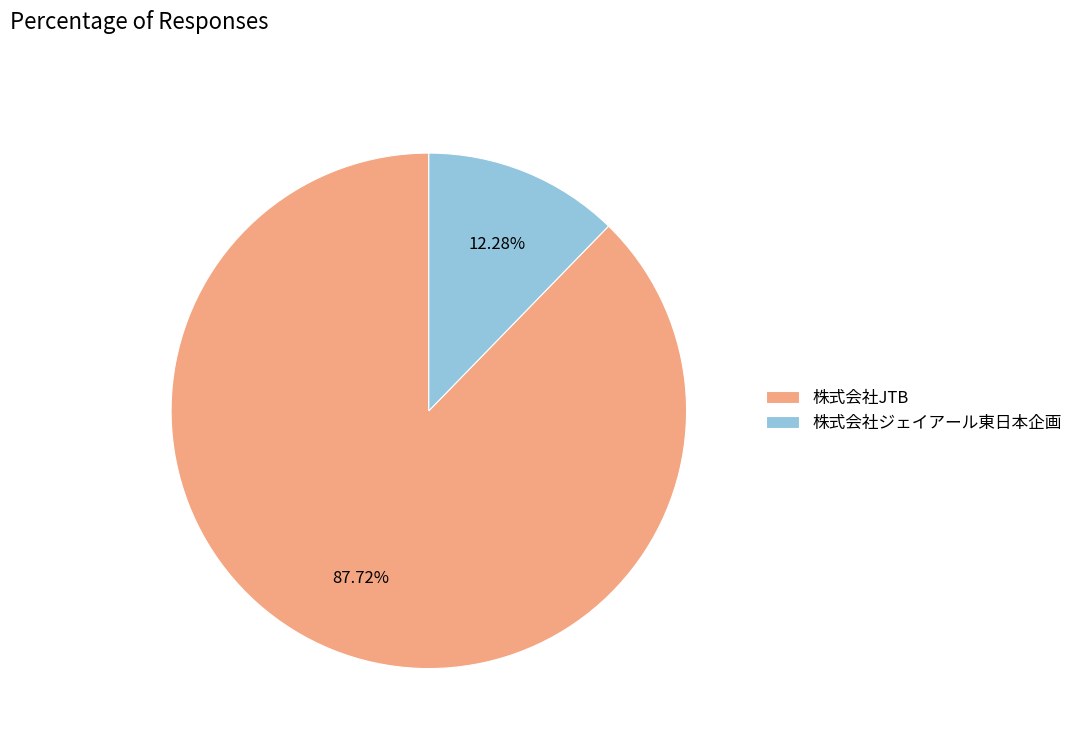

Which slice is the smallest?

株式会社ジェイアール東日本企画